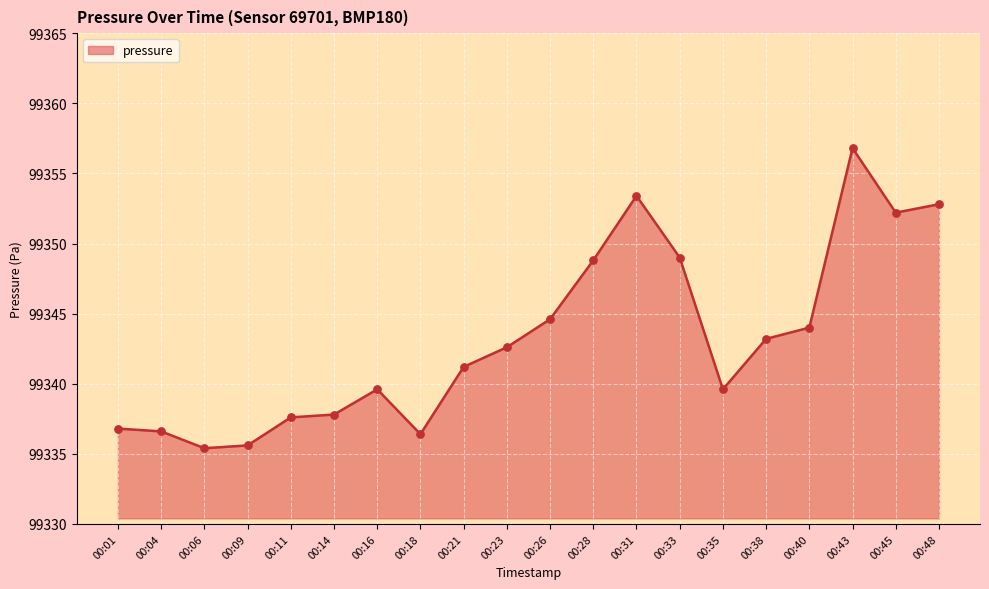

Between 00:38 and 00:26, which is larger?

00:26